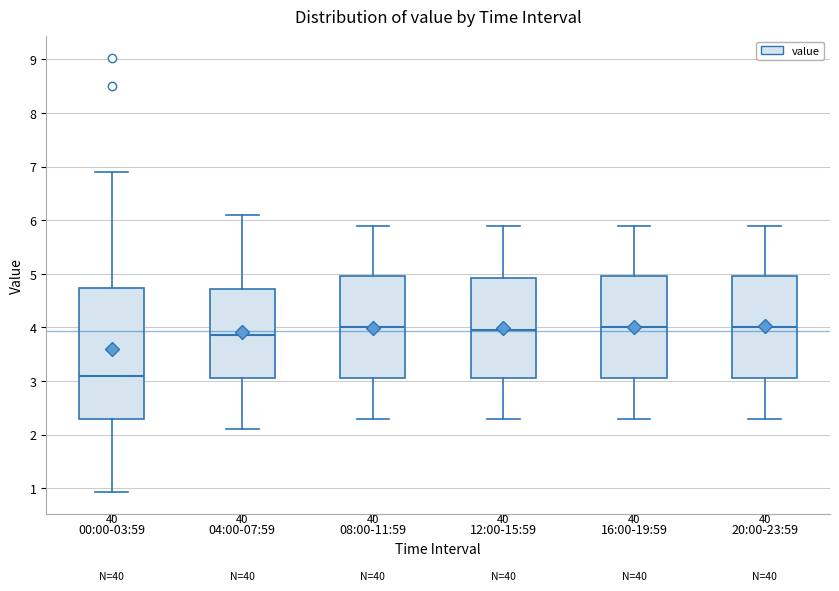

Reading left to right, transcribe this box plot: for each box, give where its median line is, the range the box spans, and where its two whiskers end, as read against the y-axis. The values are not printed on the chart, so give them approximately, as read against the axis.

00:00-03:59: median 3.1, box 2.3 to 4.7, whiskers 0.9 to 6.9
04:00-07:59: median 3.9, box 3.1 to 4.7, whiskers 2.1 to 6.1
08:00-11:59: median 4.0, box 3.1 to 5.0, whiskers 2.3 to 5.9
12:00-15:59: median 4.0, box 3.1 to 4.9, whiskers 2.3 to 5.9
16:00-19:59: median 4.0, box 3.1 to 5.0, whiskers 2.3 to 5.9
20:00-23:59: median 4.0, box 3.1 to 5.0, whiskers 2.3 to 5.9